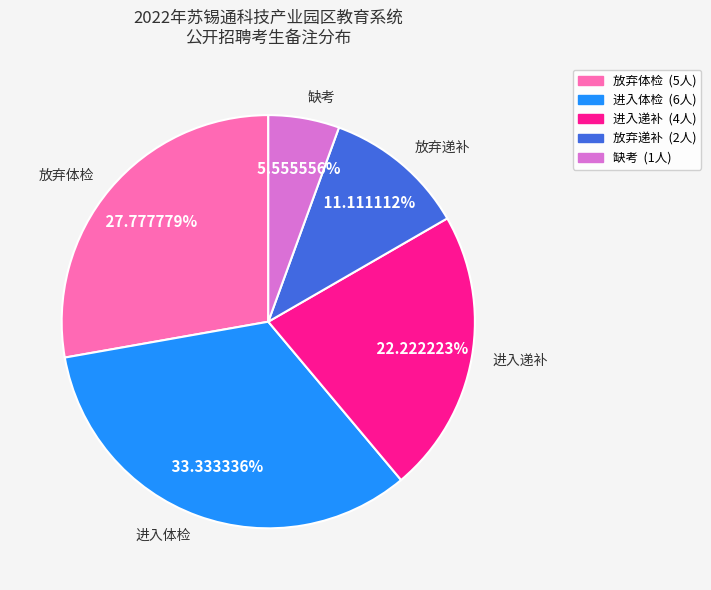

Does 缺考 represent more than half of the total?

No